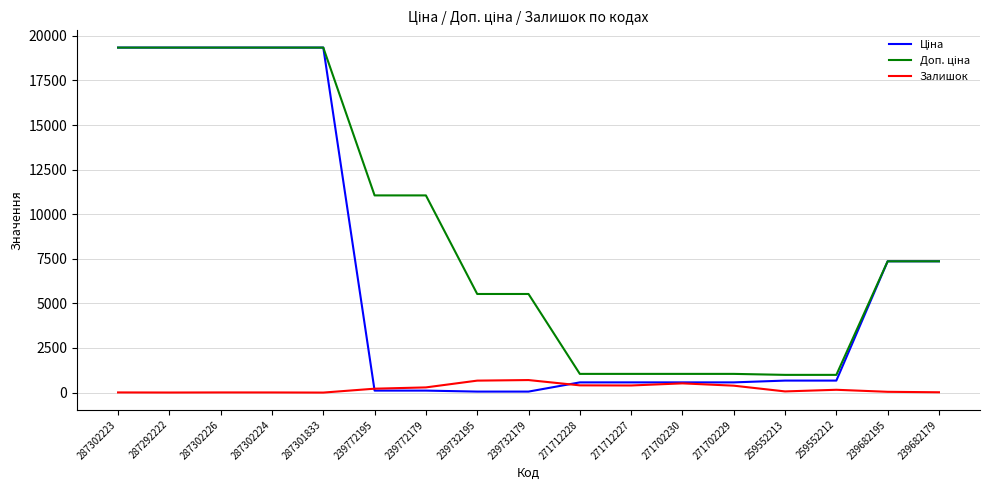

What is the total value across all series at 287301833?

38686.1